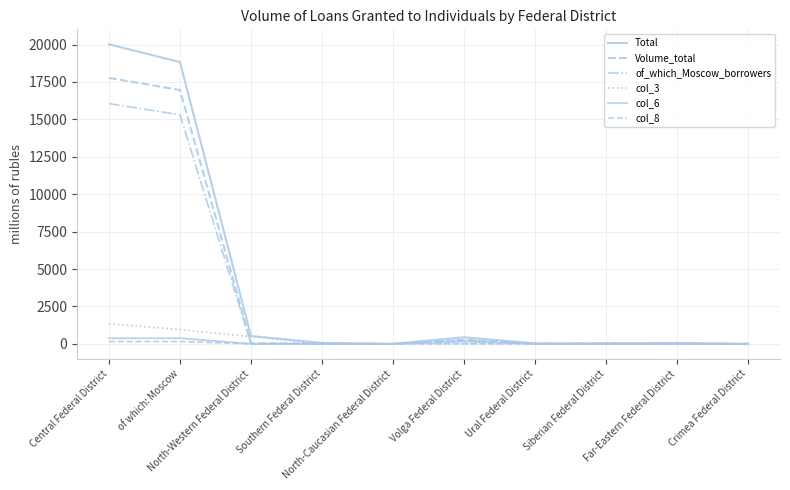

Is this an area chart (filled region under the line)?

No